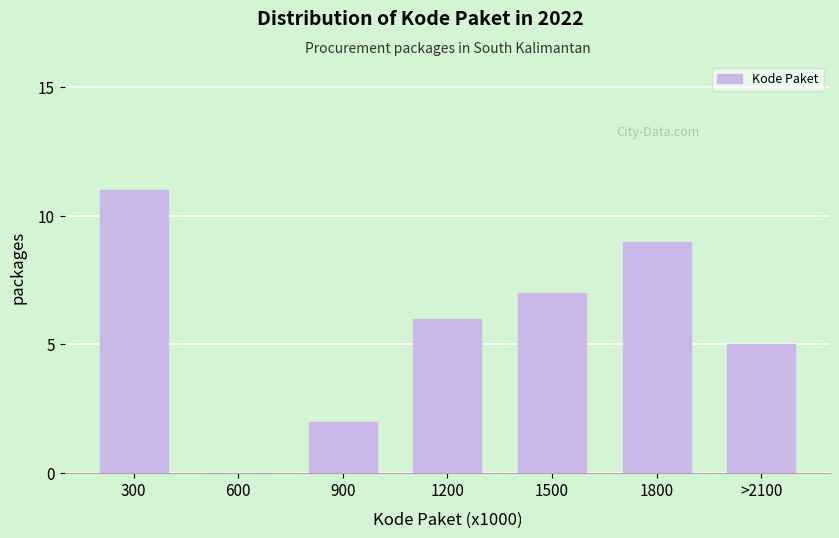

Reading left to right, what are all the values shown in this chart?

300=11	600=0	900=2	1200=6	1500=7	1800=9	>2100=5